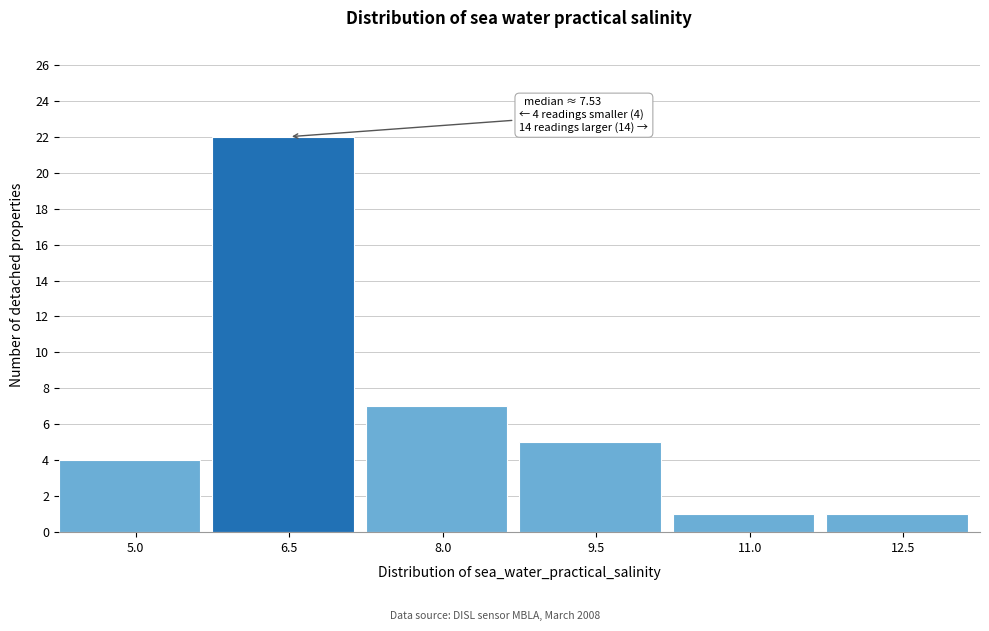

Reading left to right, extract all data points from this chart.

4	22	7	5	1	1